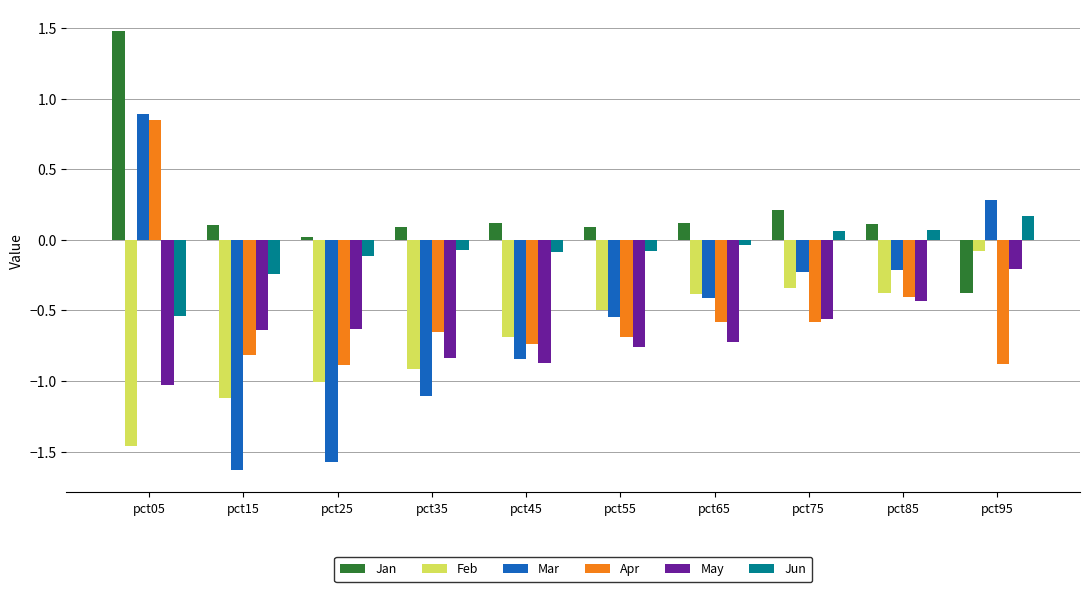

Read the Feb value at pct25.

-1.0